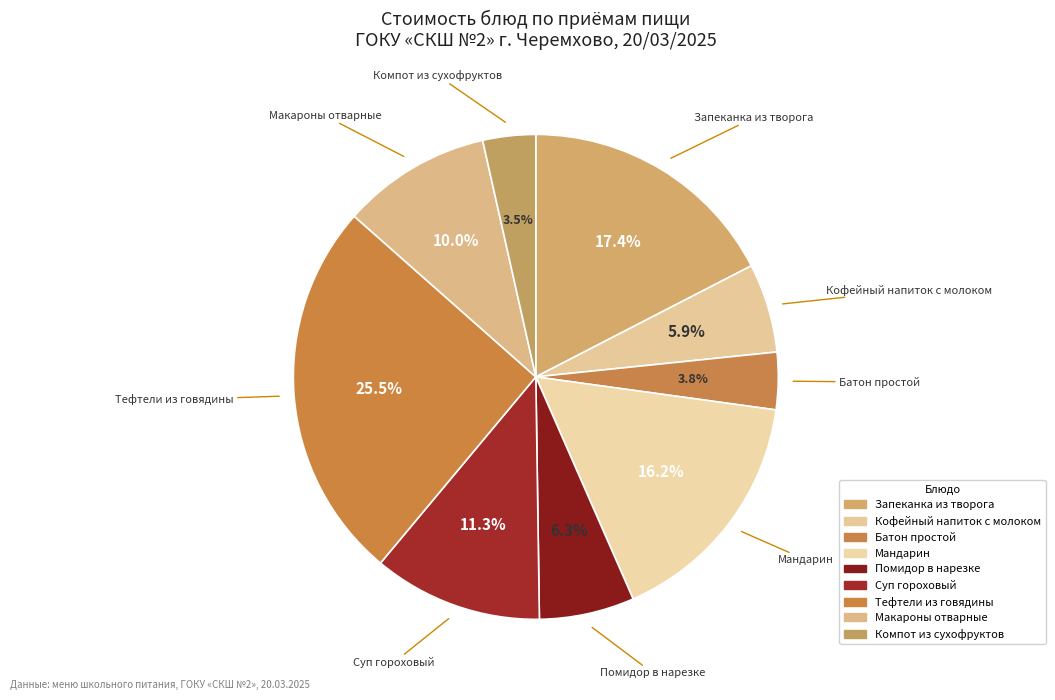

How many slices are in this pie chart?

9